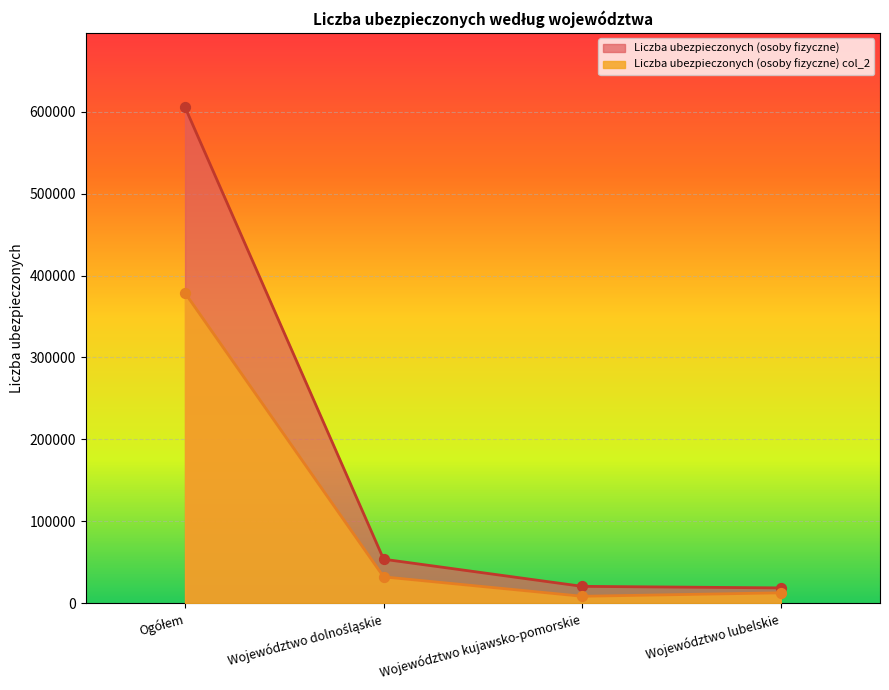

Which series contains the lowest Y value?

Liczba ubezpieczonych (osoby fizyczne) col_2